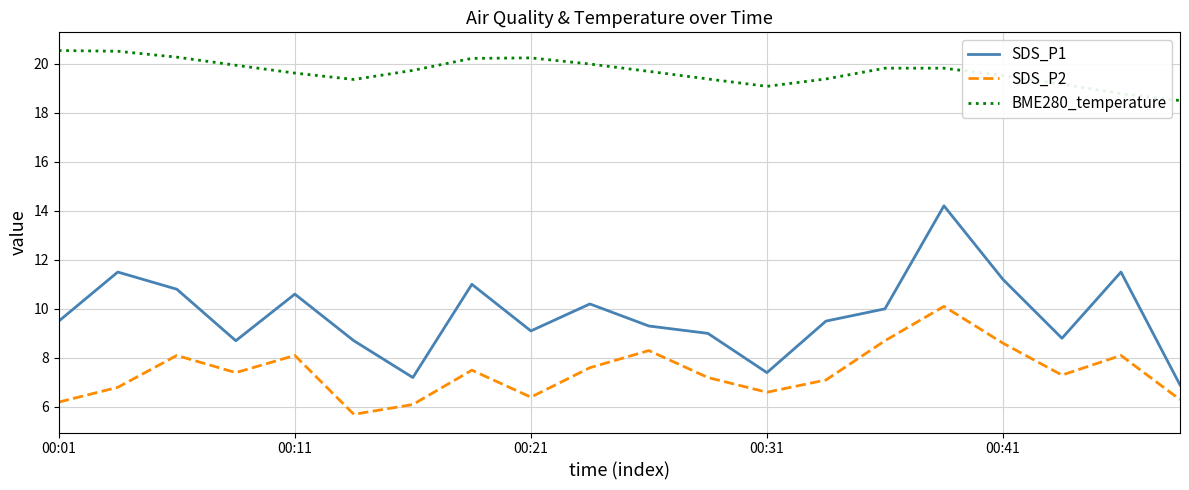

Which series has the widest spread of values?

SDS_P1